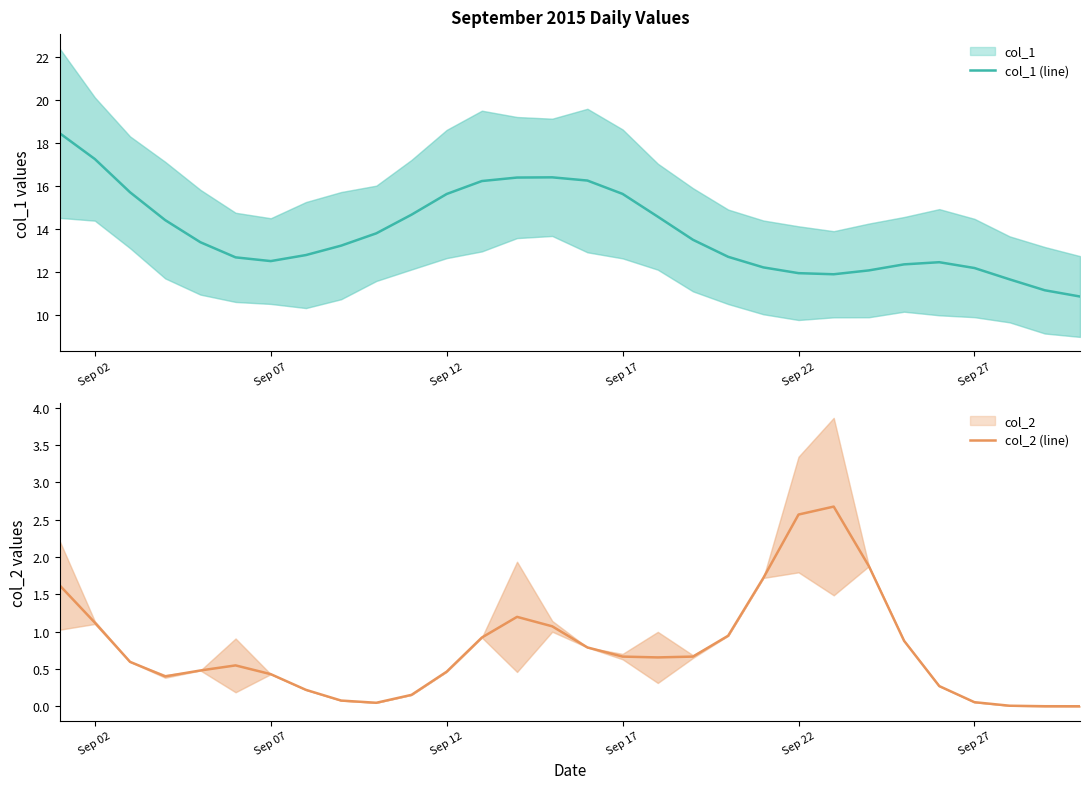

What is the average value of the col_1 (line) series?

13.8